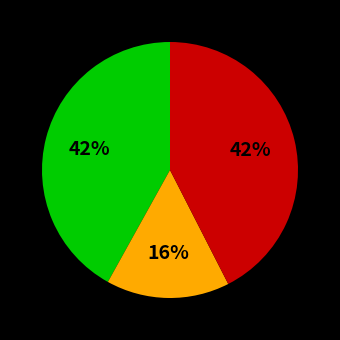

Does any single category account for the majority?

No